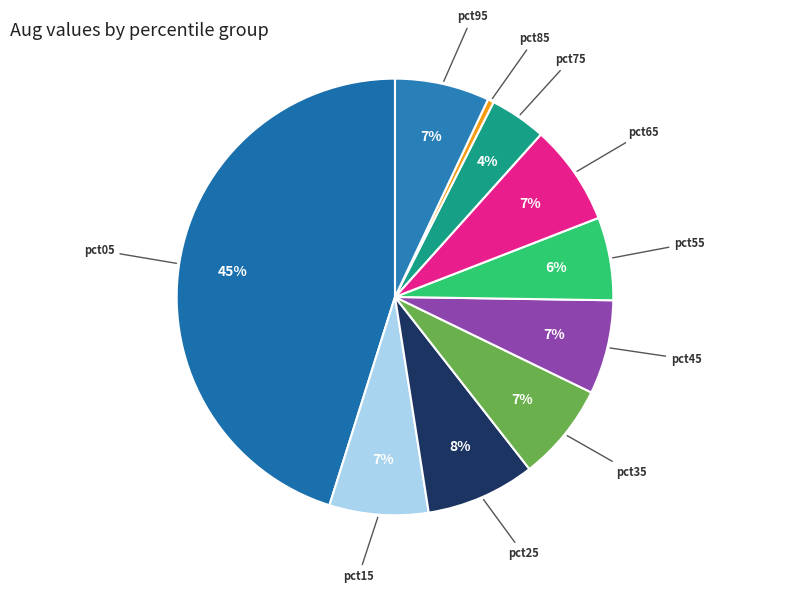

How many segments does this pie chart have?

10